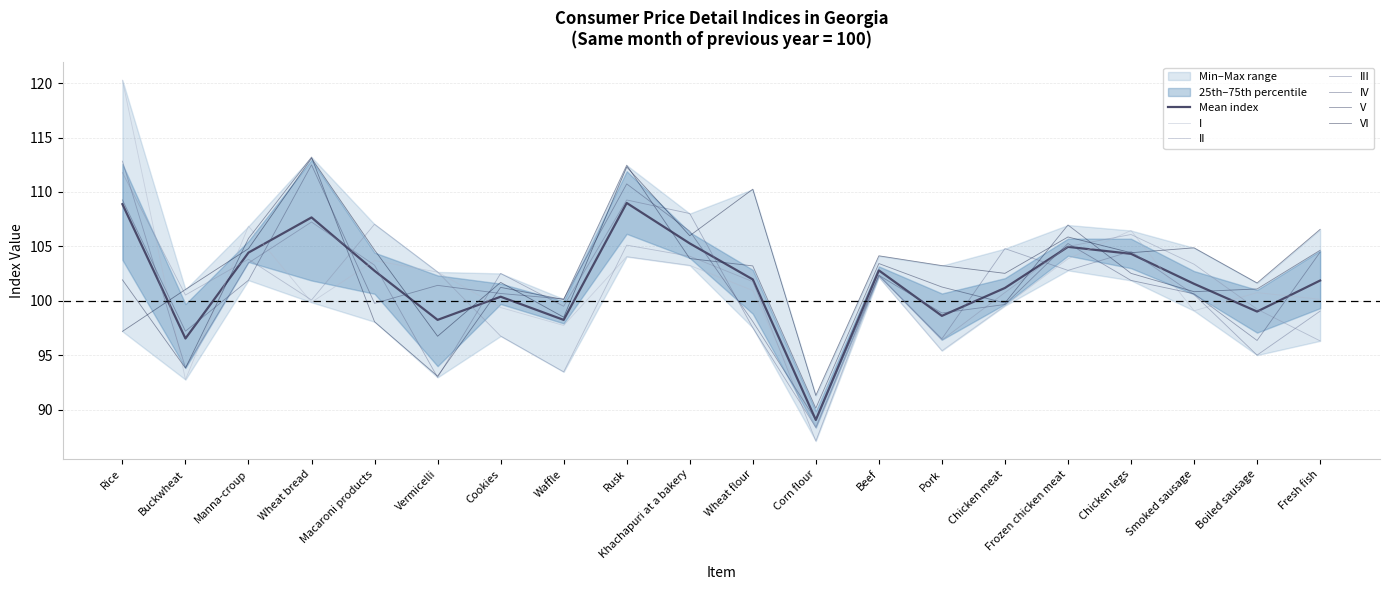

Reading right to left, extract all data points from this chart.

I: Fresh fish=100.1	Boiled sausage=100.7	Smoked sausage=99.1	Chicken legs=106.5	Frozen chicken meat=103.9	Chicken meat=99.5	Pork=95.4	Beef=102.2	Corn flour=88.3	Wheat flour=100.9	Khachapuri at a bakery=103.3	Rusk=104.1	Waffle=97.7	Cookies=99.4	Vermicelli=102.6	Macaroni products=103.7	Wheat bread=99.9	Manna-croup=106.9	Buckwheat=92.8	Rice=120.3
II: Fresh fish=96.3	Boiled sausage=99.2	Smoked sausage=103.4	Chicken legs=106.1	Frozen chicken meat=105.0	Chicken meat=100.8	Pork=96.4	Beef=102.4	Corn flour=87.1	Wheat flour=101.8	Khachapuri at a bakery=104.1	Rusk=105.1	Waffle=93.5	Cookies=96.8	Vermicelli=102.7	Macaroni products=107.0	Wheat bread=100.1	Manna-croup=103.8	Buckwheat=100.5	Rice=111.8
III: Fresh fish=99.0	Boiled sausage=95.0	Smoked sausage=100.6	Chicken legs=104.5	Frozen chicken meat=102.8	Chicken meat=104.8	Pork=96.5	Beef=102.3	Corn flour=88.4	Wheat flour=97.5	Khachapuri at a bakery=108.0	Rusk=109.3	Waffle=99.5	Cookies=102.5	Vermicelli=93.0	Macaroni products=103.3	Wheat bread=107.2	Manna-croup=103.5	Buckwheat=93.9	Rice=112.8
IV: Fresh fish=104.5	Boiled sausage=96.4	Smoked sausage=100.6	Chicken legs=101.9	Frozen chicken meat=105.3	Chicken meat=99.7	Pork=98.9	Beef=102.3	Corn flour=89.0	Wheat flour=98.1	Khachapuri at a bakery=106.4	Rusk=110.7	Waffle=100.2	Cookies=100.7	Vermicelli=101.4	Macaroni products=99.8	Wheat bread=112.5	Manna-croup=101.9	Buckwheat=97.2	Rice=109.3
V: Fresh fish=104.6	Boiled sausage=101.1	Smoked sausage=100.8	Chicken legs=102.5	Frozen chicken meat=107.0	Chicken meat=99.8	Pork=101.3	Beef=103.4	Corn flour=90.1	Wheat flour=103.2	Khachapuri at a bakery=103.9	Rusk=112.5	Waffle=100.1	Cookies=101.2	Vermicelli=93.1	Macaroni products=98.1	Wheat bread=113.2	Manna-croup=105.7	Buckwheat=93.8	Rice=101.9
VI: Fresh fish=106.6	Boiled sausage=101.6	Smoked sausage=104.9	Chicken legs=104.4	Frozen chicken meat=105.9	Chicken meat=102.5	Pork=103.2	Beef=104.1	Corn flour=91.3	Wheat flour=110.3	Khachapuri at a bakery=106.0	Rusk=112.3	Waffle=98.5	Cookies=101.7	Vermicelli=96.7	Macaroni products=104.7	Wheat bread=113.1	Manna-croup=104.8	Buckwheat=101.0	Rice=97.2